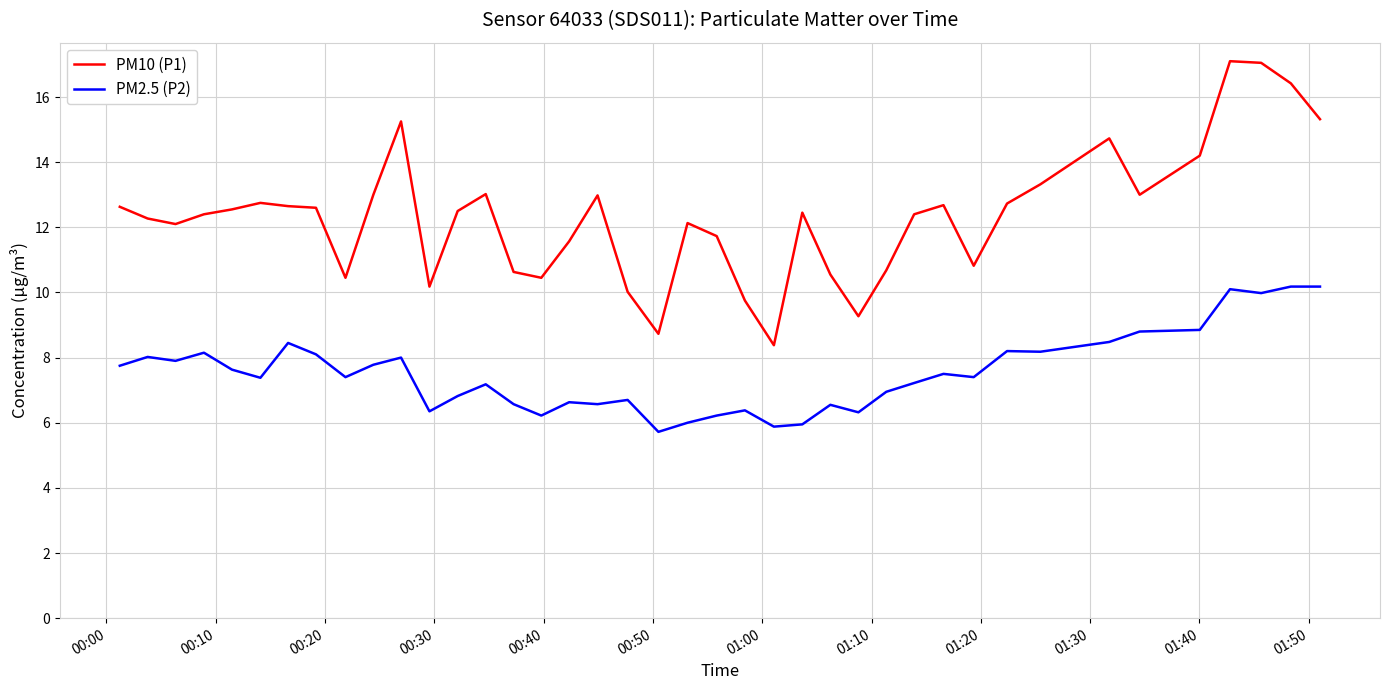

How many categories are shown in the chart?

40